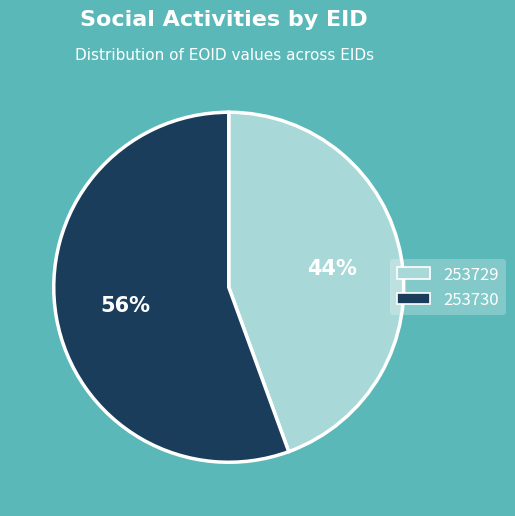

To the nearest percent, what percentage of the pie is 253730?

56%